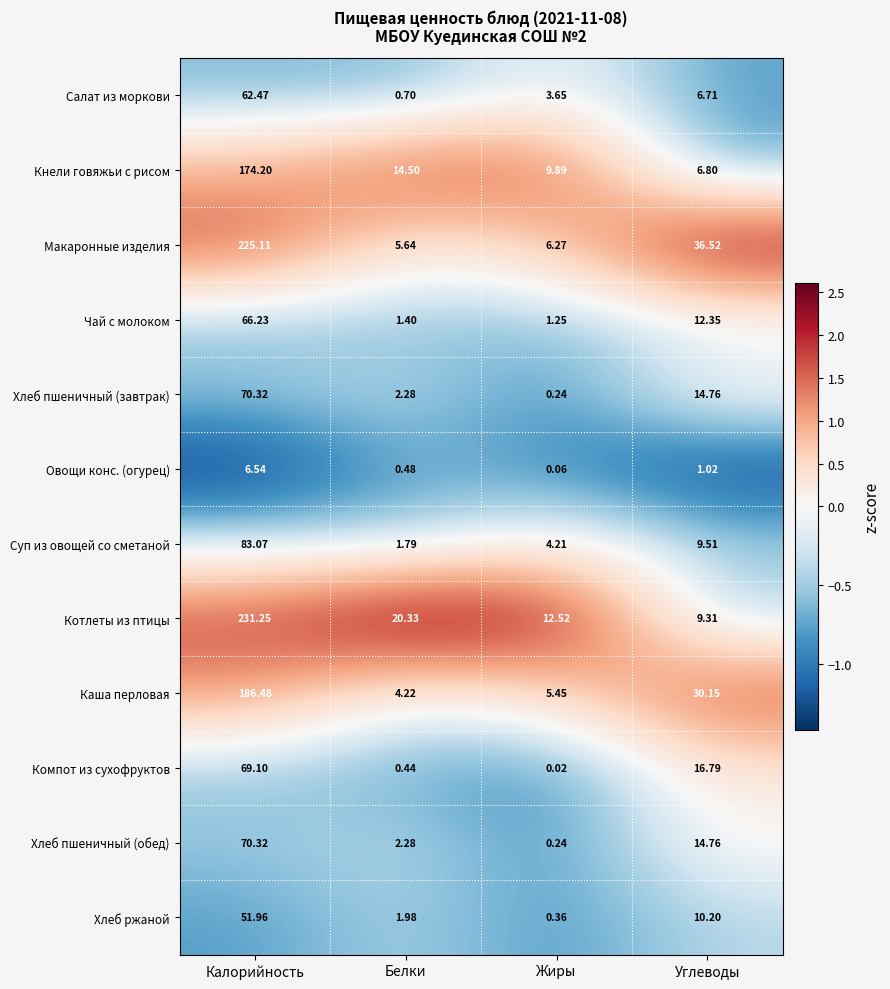

At which category is the sum across all series the highest?

Калорийность